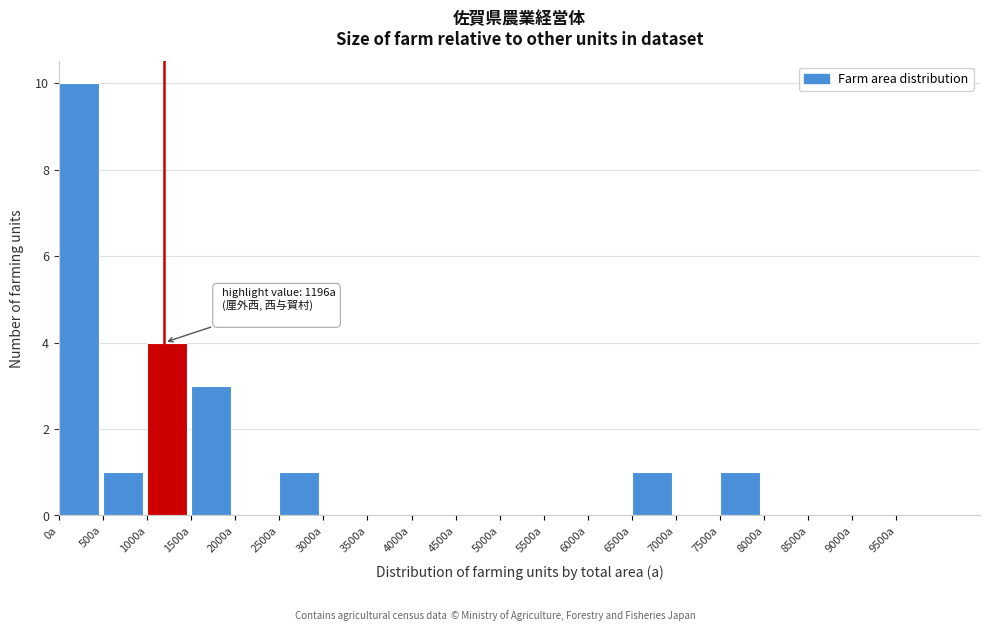

Over which range of the x-axis is the bar tallest?

0 to 500